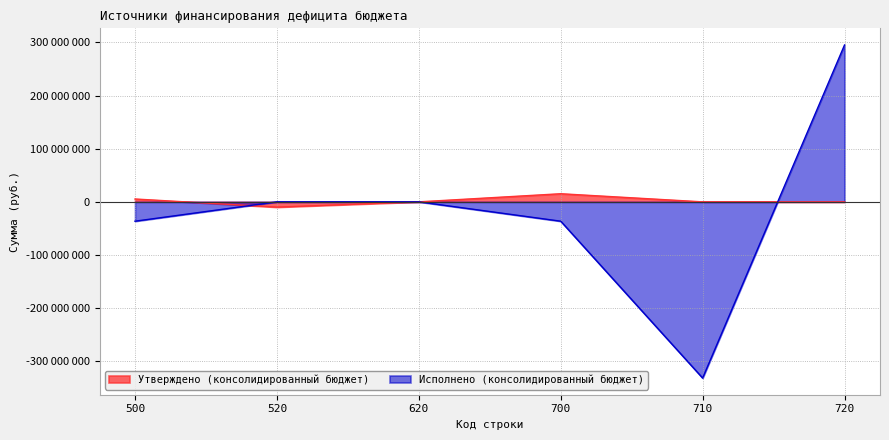

Count the number of categories in the chart.

6